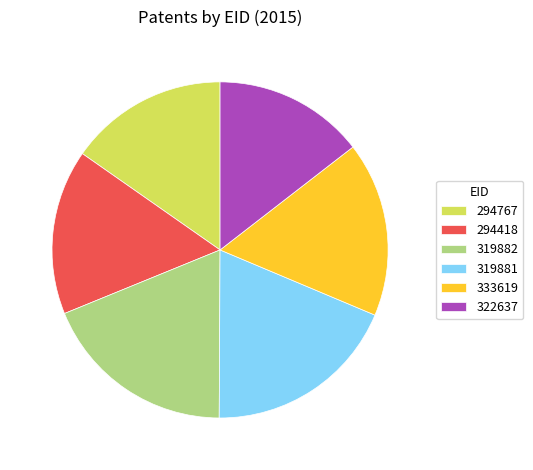

Is it true that 322637 is 15% of the pie?

True